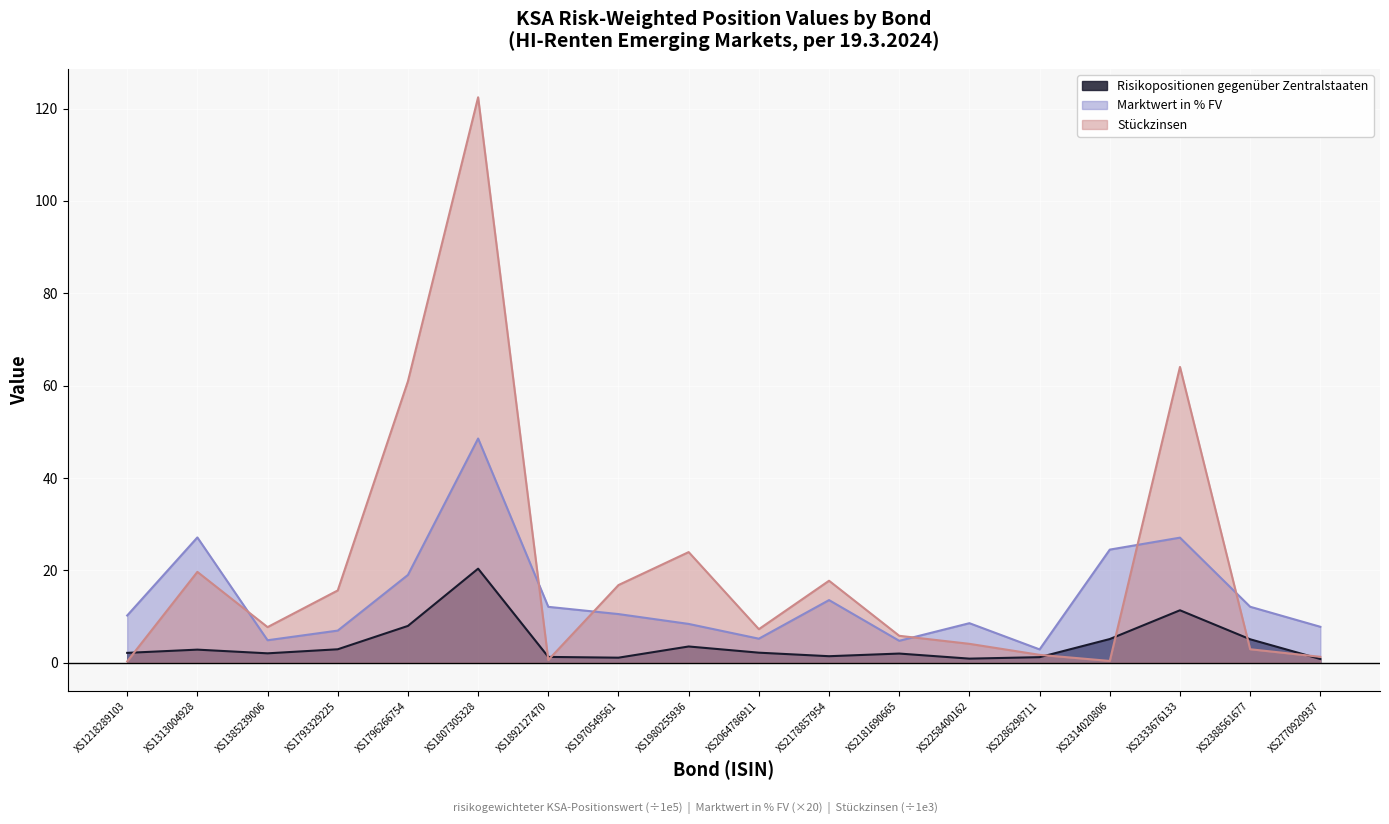

True or false: Risikopositionen gegenüber Zentralstaaten and Marktwert in % FV cross at least once.

False